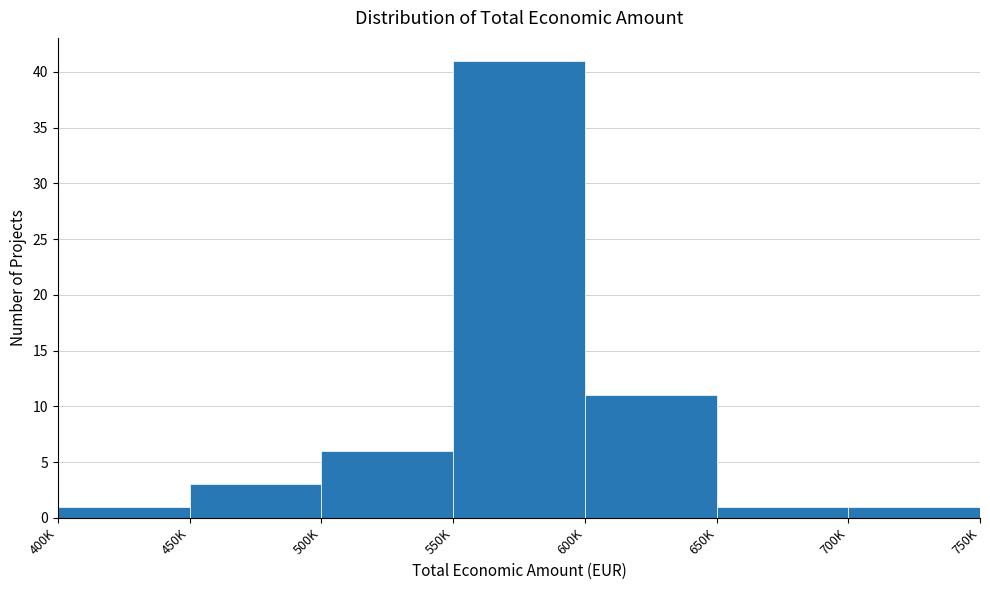

Reading left to right, transcribe all the data shown in this chart.

1	3	6	41	11	1	1